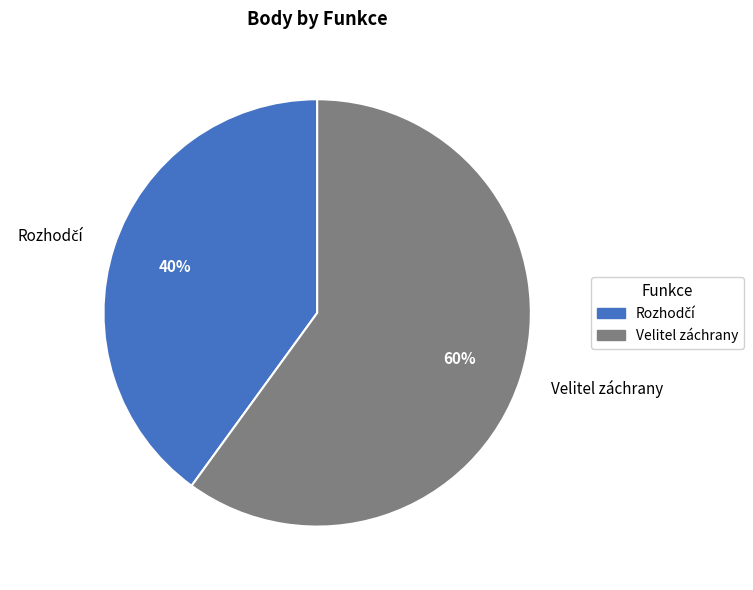

Is there any slice that represents more than half of the pie?

Yes